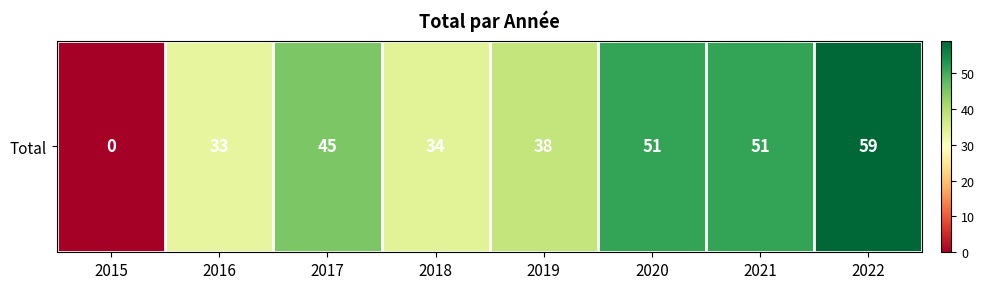

Is it true that the value at 2018 is 34?

True